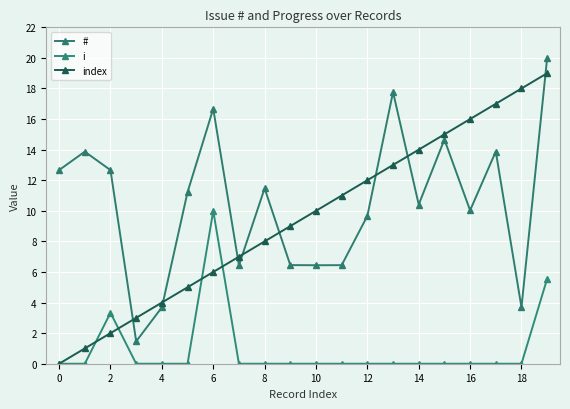

Reading left to right, transcribe all the data shown in this chart.

#: 12.7	13.9	12.7	1.5	3.7	11.2	16.7	6.4	11.5	6.5	6.4	6.4	9.7	17.8	10.4	14.7	10.0	13.9	3.7	20.0
i: 0.0	0.0	3.3	0.0	0.0	0.0	10.0	0.0	0.0	0.0	0.0	0.0	0.0	0.0	0.0	0.0	0.0	0.0	0.0	5.6
index: 0.0	1.0	2.0	3.0	4.0	5.0	6.0	7.0	8.0	9.0	10.0	11.0	12.0	13.0	14.0	15.0	16.0	17.0	18.0	19.0